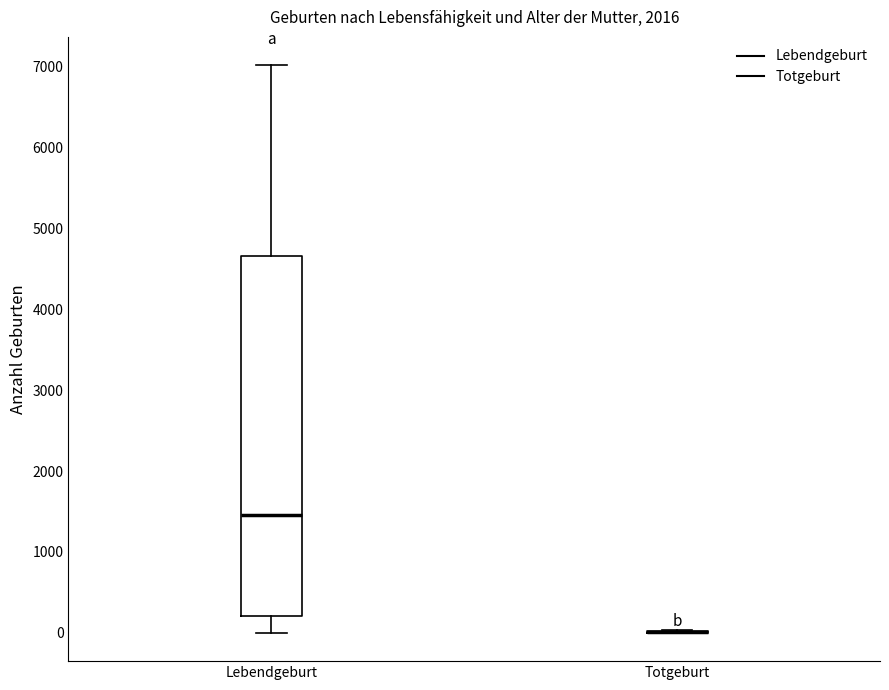

Reading left to right, transcribe this box plot: for each box, give where its median line is, the range the box spans, and where its two whiskers end, as read against the y-axis. The values are not printed on the chart, so give them approximately, as read against the axis.

Lebendgeburt: median 1500, box 200 to 4700, whiskers 0 to 7000
Totgeburt: box collapsed to a line at 0, whiskers 0 to 0